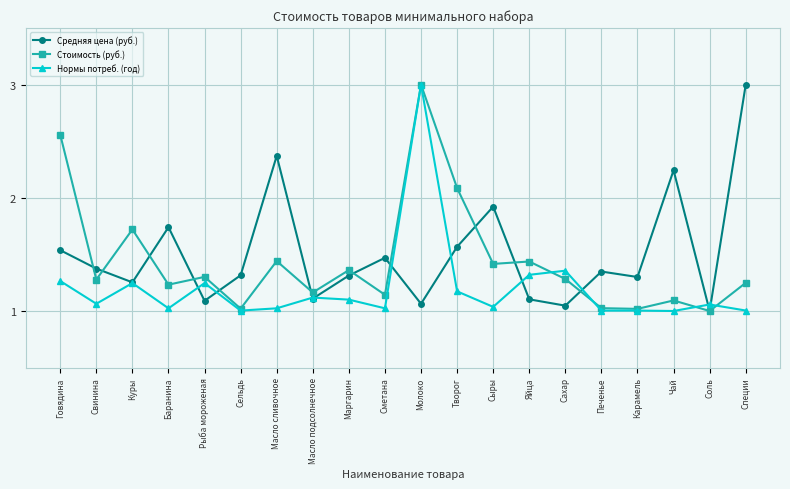

Which series changed the most between Молоко and Яйца?

Нормы потреб. (год)